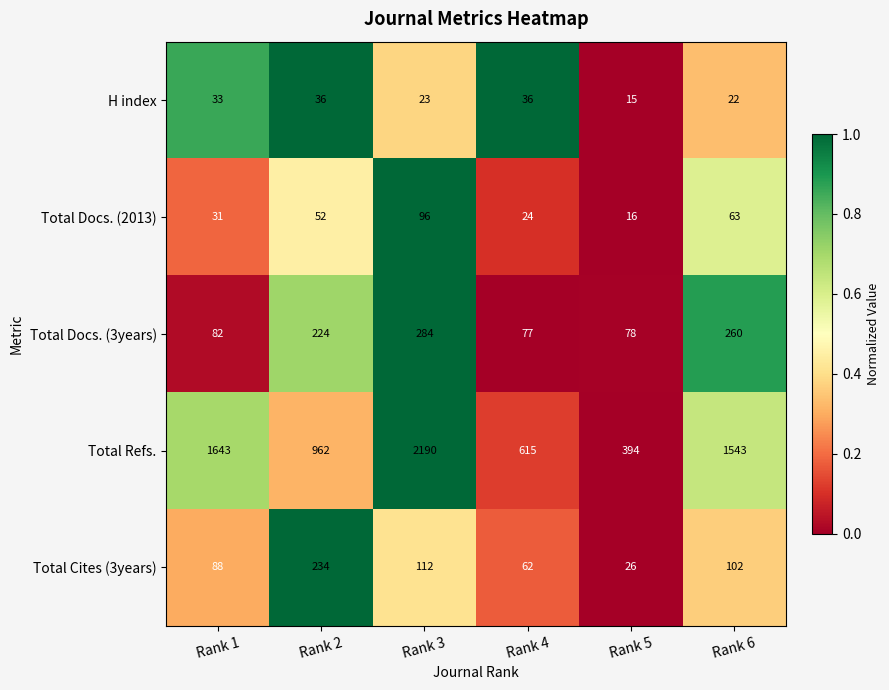

What is the sum of all Total Docs. (2013) values?

282